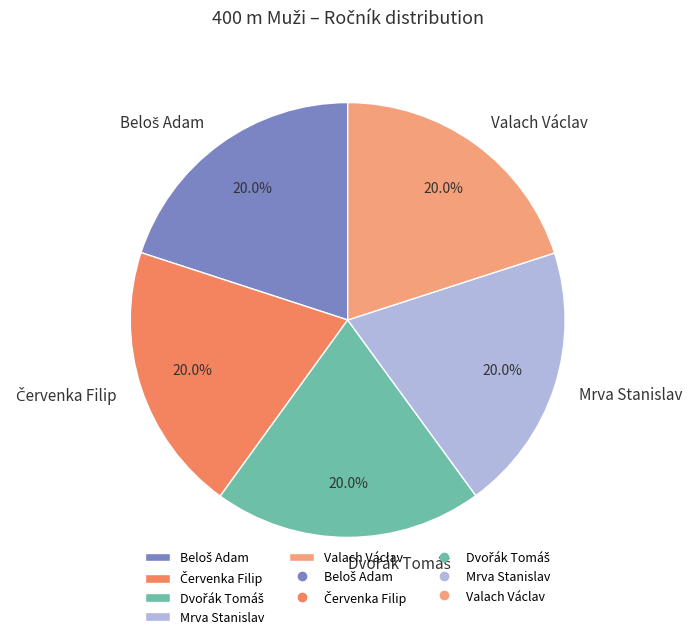

What is the total percentage of Mrva Stanislav and Valach Václav?

40.0%